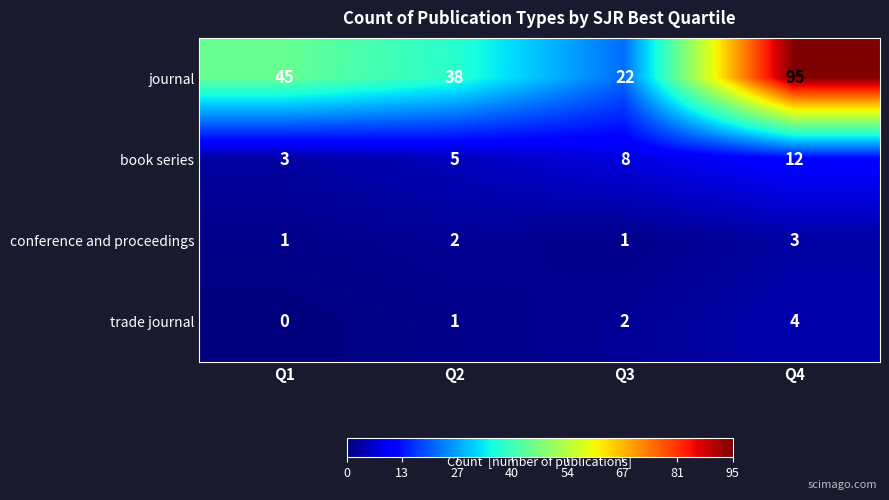

Where is journal nearest to the value 58?

Q1